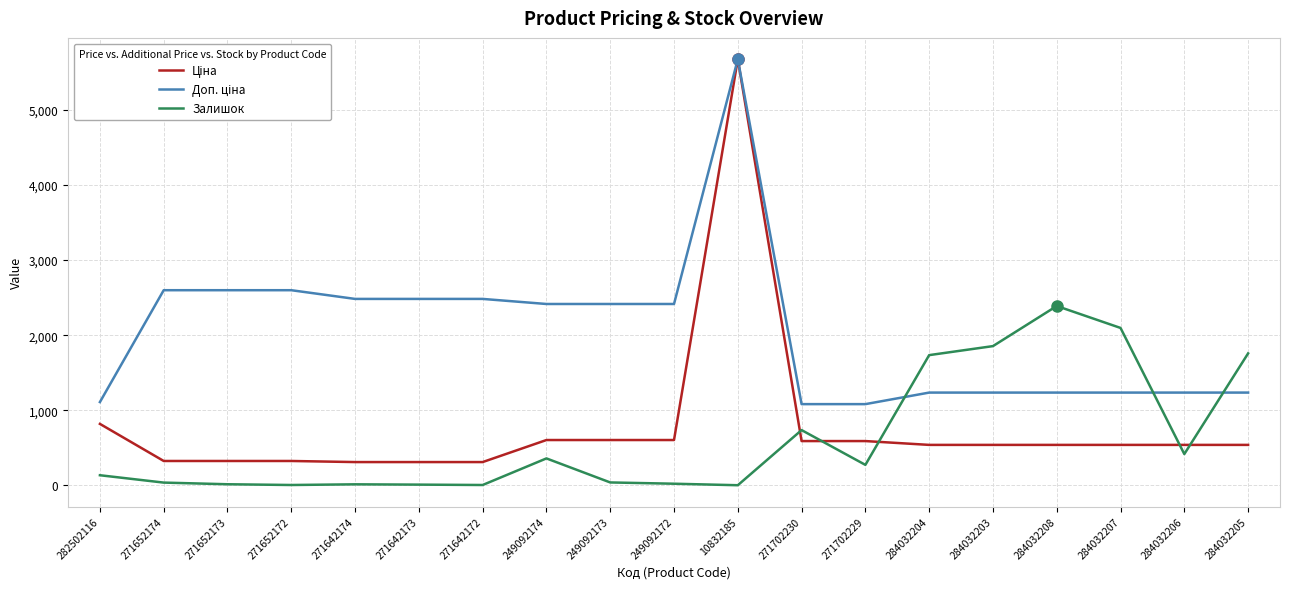

What is the smallest value displayed?

2.0